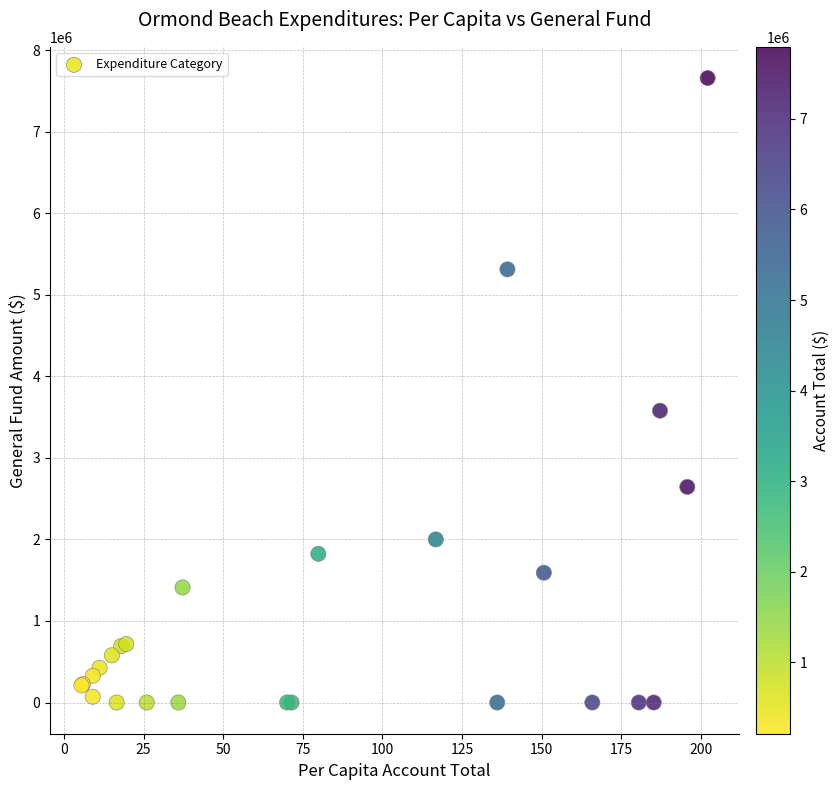

What Y value in the scatter plot is closest to 3830500?

3580000